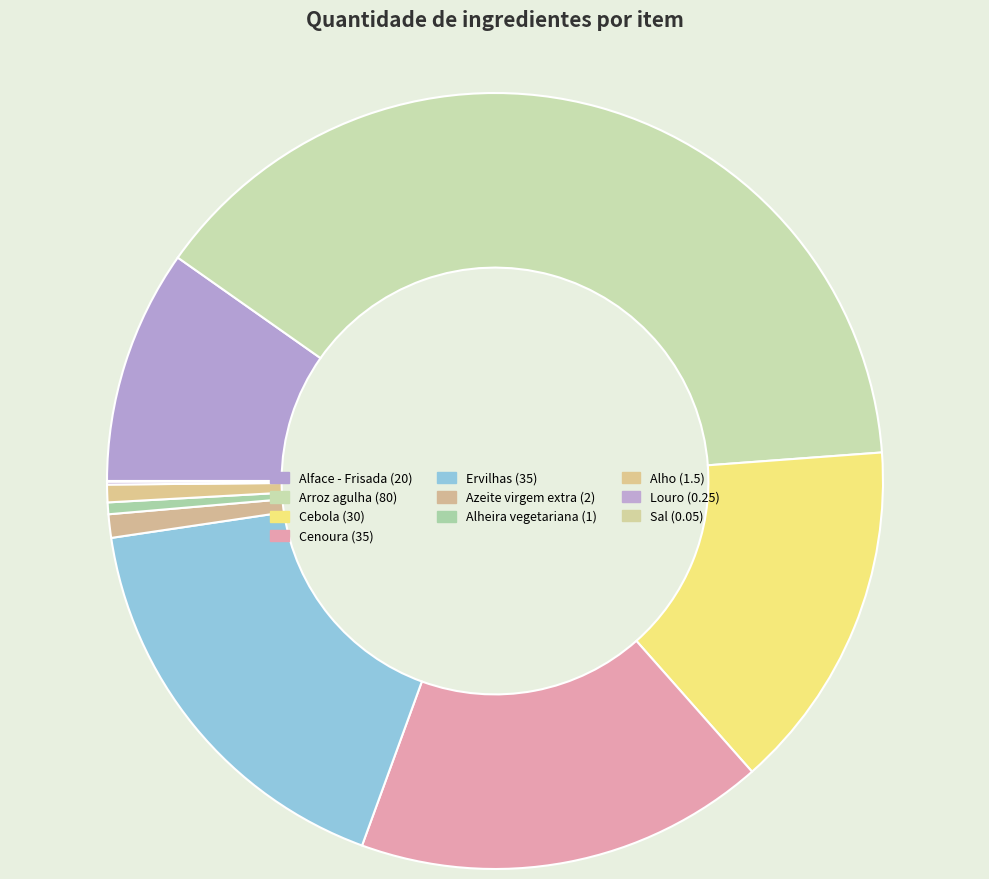

How much of the chart is everything except Cebola?

85.4%